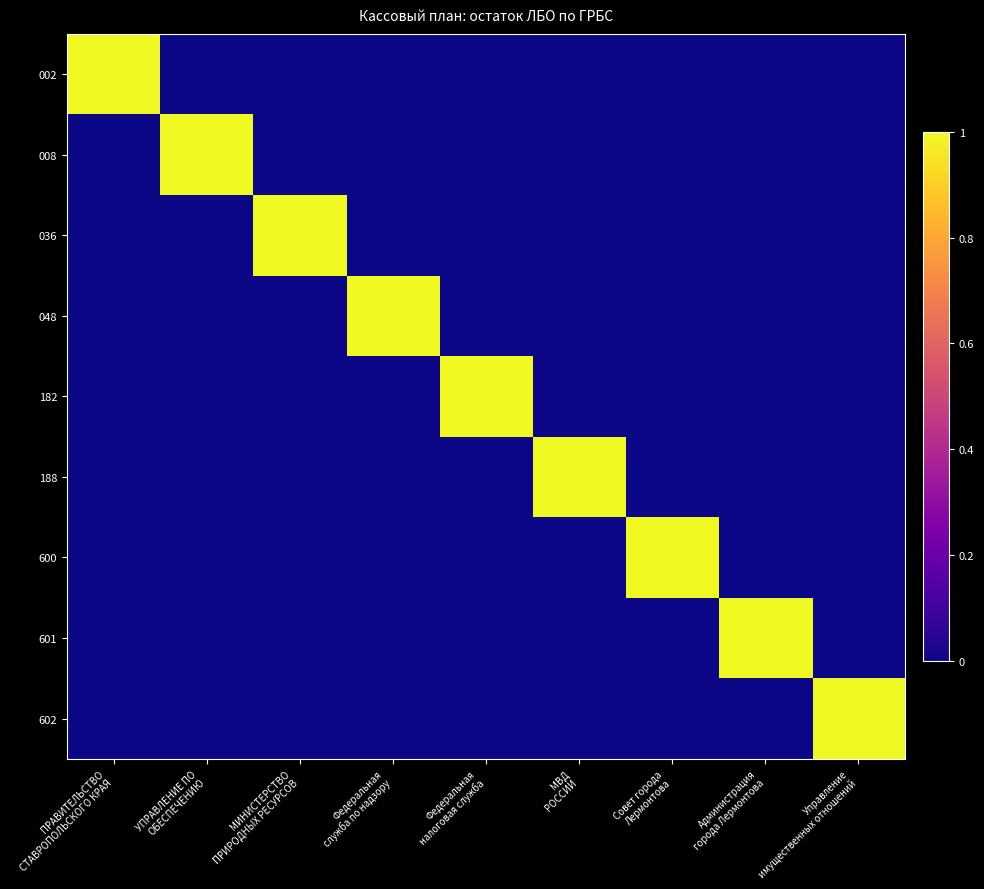

At how many categories does at least one series exceed 0?

9